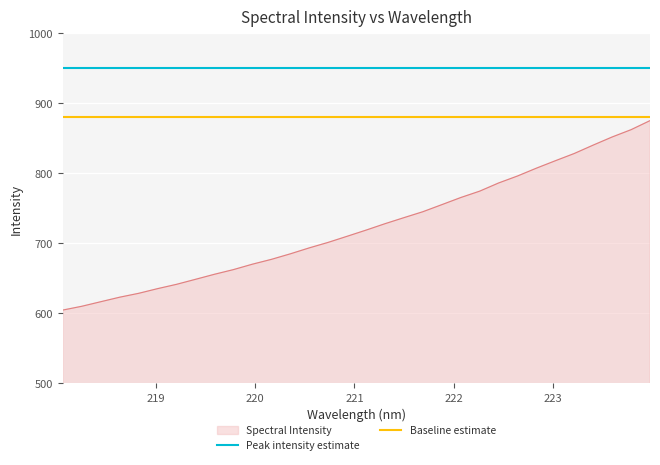

Is the value of Peak intensity estimate at 219 greater than the value of Baseline estimate at 219?

Yes